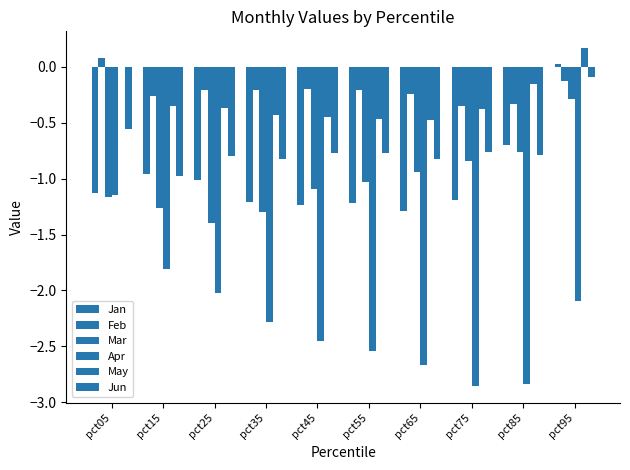

Count the number of categories in the chart.

10